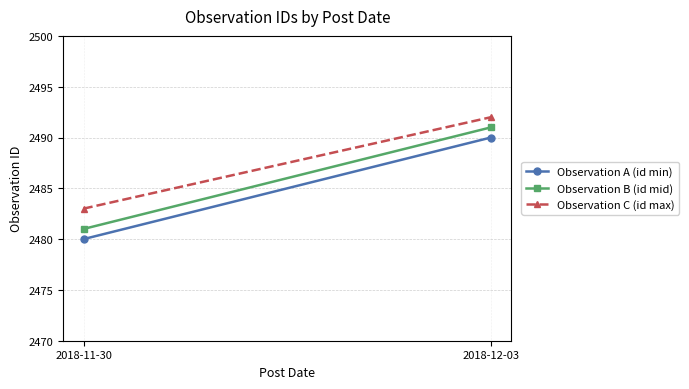

What is the label of the 2nd point from the right?

2018-11-30